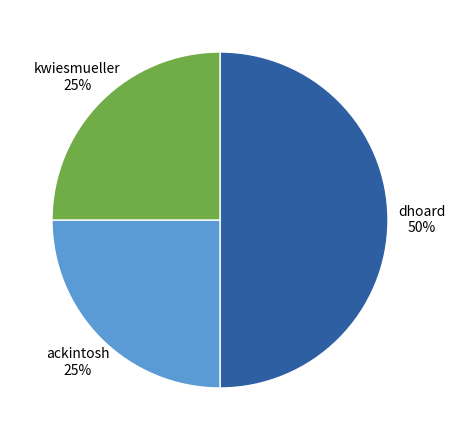

What is the largest slice in the pie chart?

dhoard